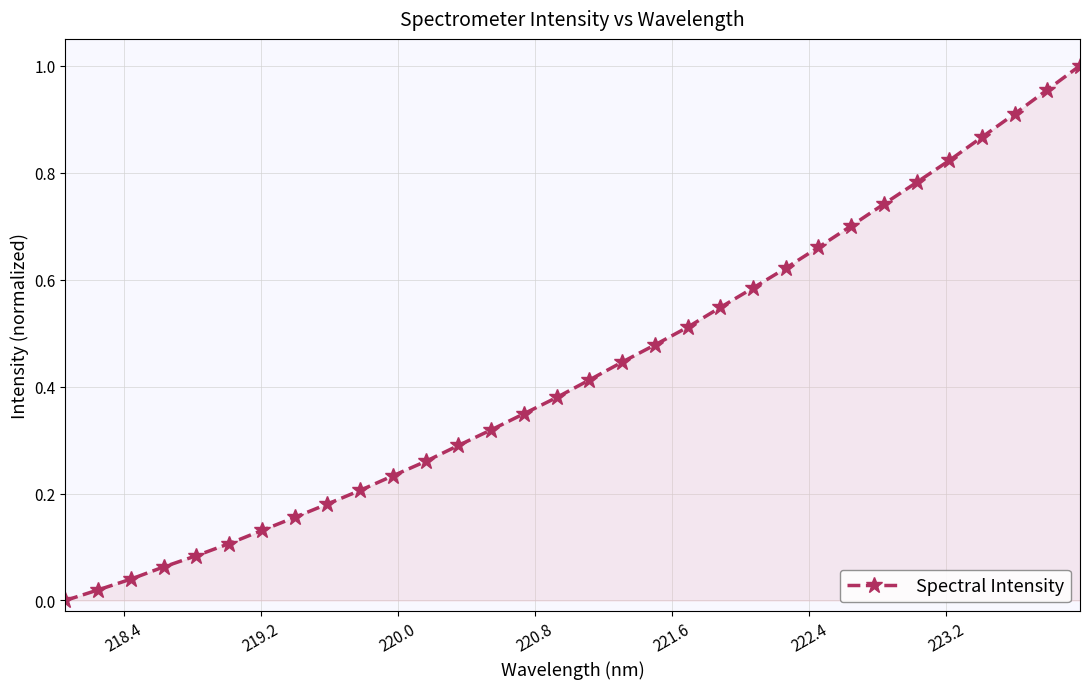

True or false: there are more than 2 points higher than both neighbors.

False